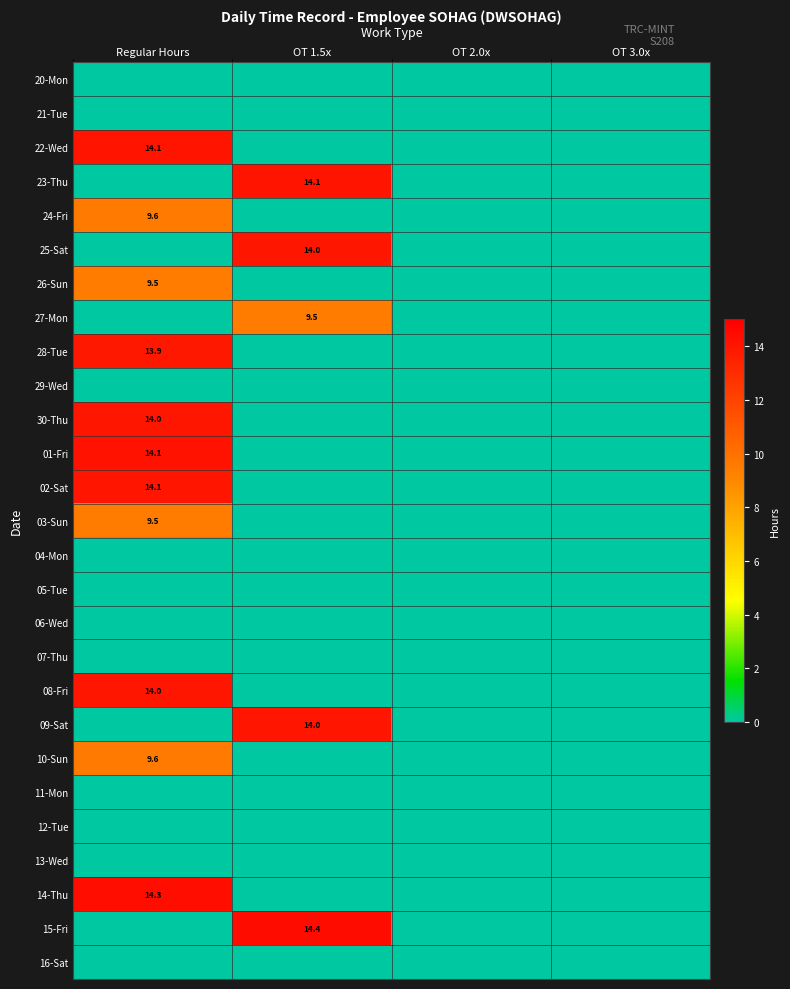

What is the maximum value shown in the chart?

14.4